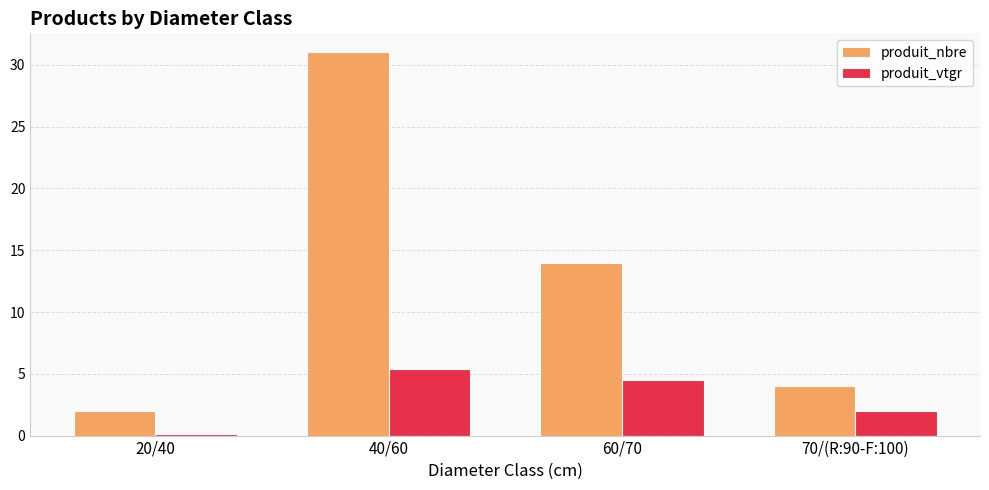

What is the minimum value shown in the chart?

0.1